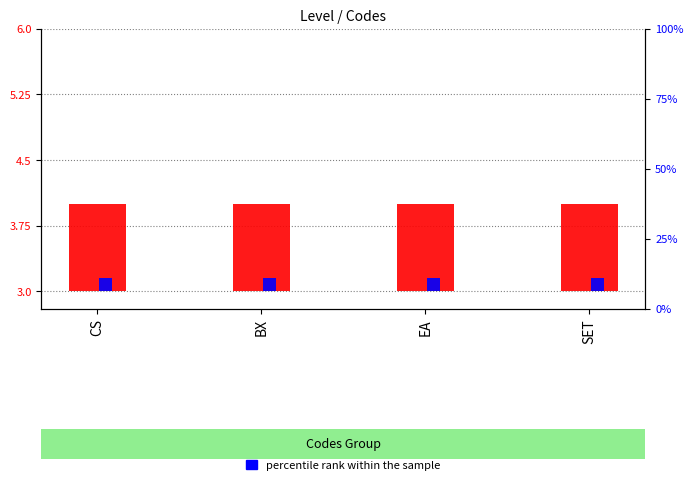

Does the chart contain stacked bars?

No